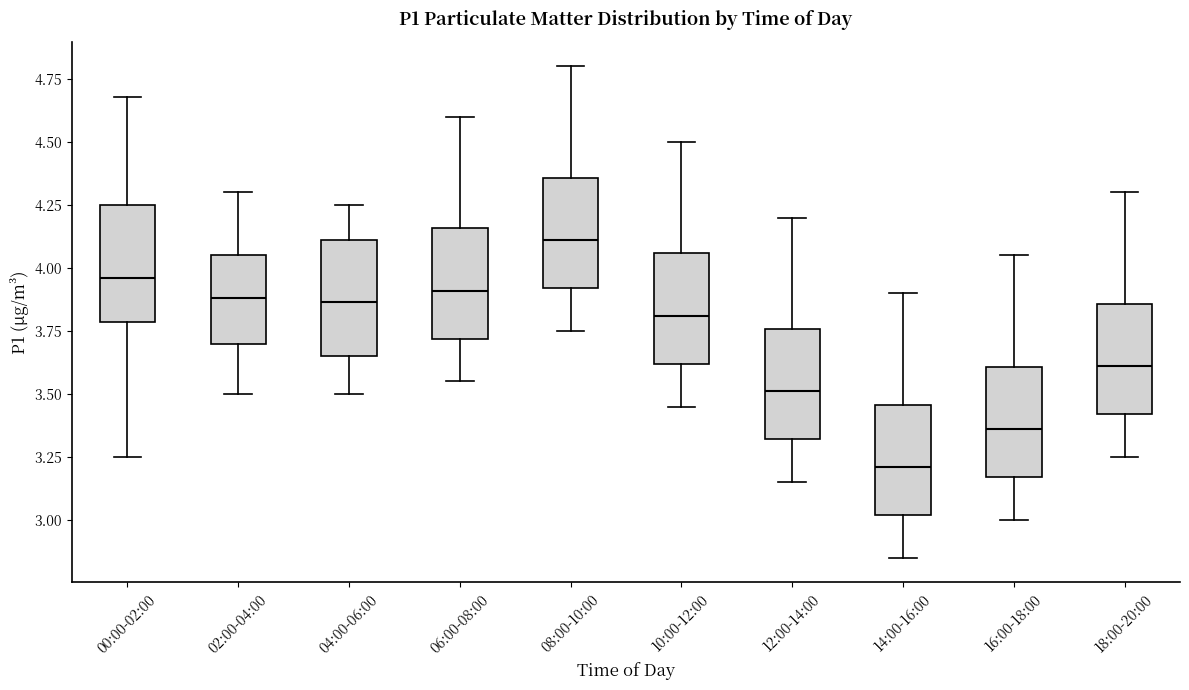

Where does the upper whisker of the box for 08:00-10:00 end on the y-axis? The values are not printed on the chart, so give them approximately, as read against the axis.

4.80